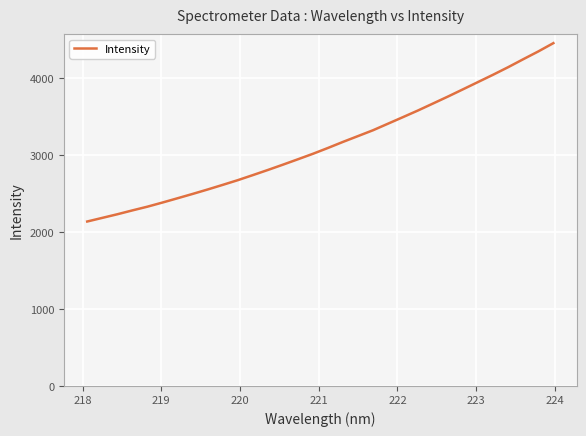

What is the greatest value displayed?

4454.8